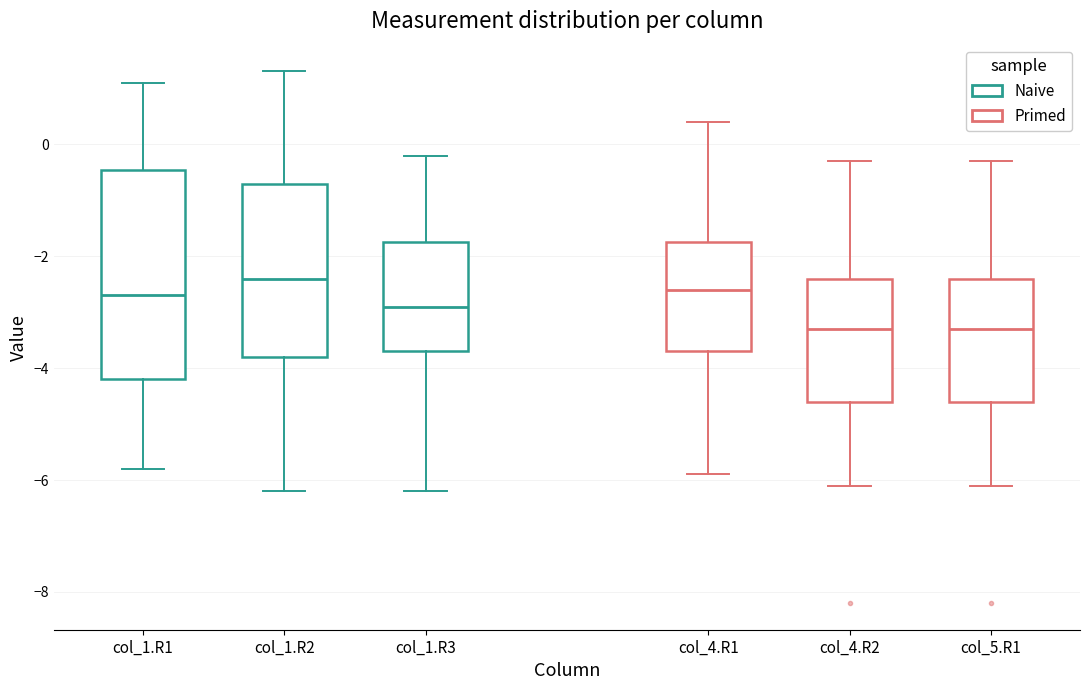

Where is the upper edge of the box for col_1.R3 on the y-axis? The values are not printed on the chart, so give them approximately, as read against the axis.

-1.8